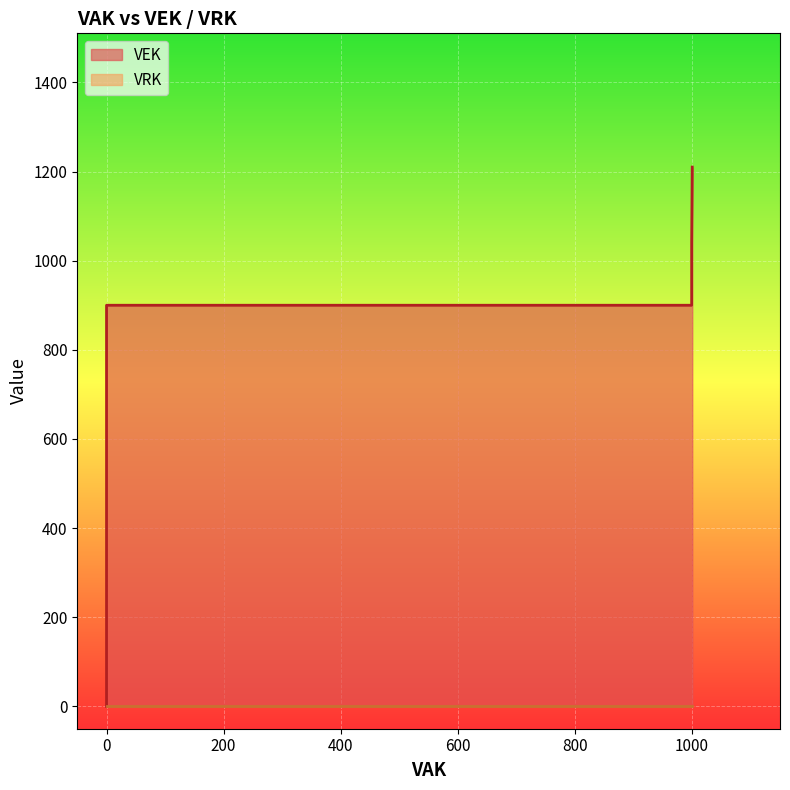

How many positive values does the VEK series have?

15